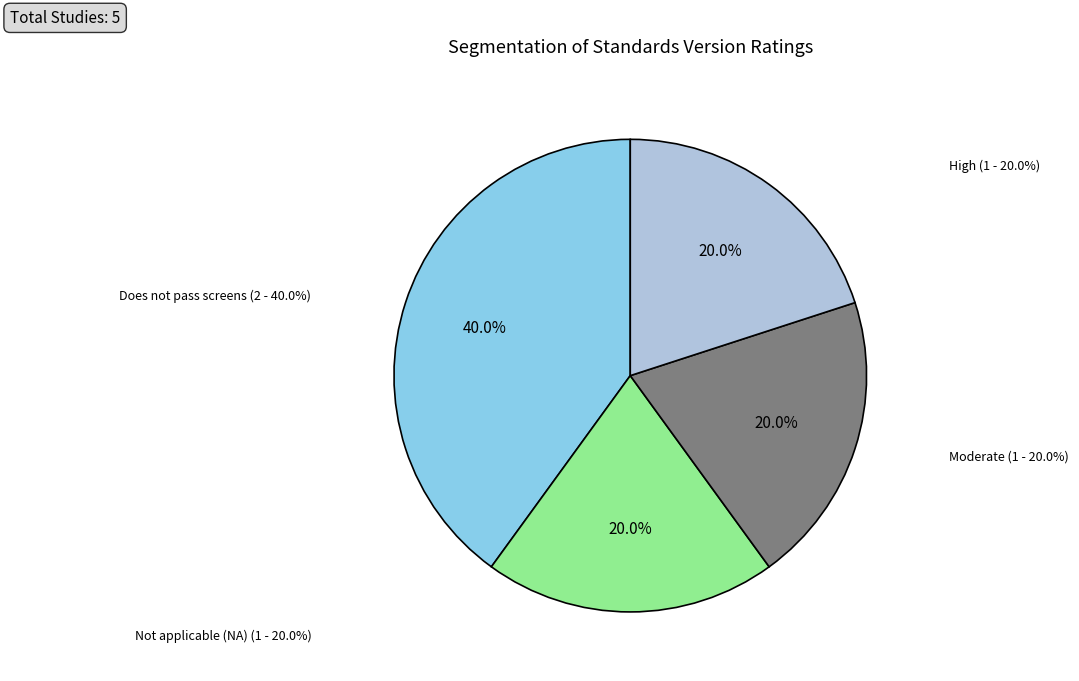

How many segments does this pie chart have?

4